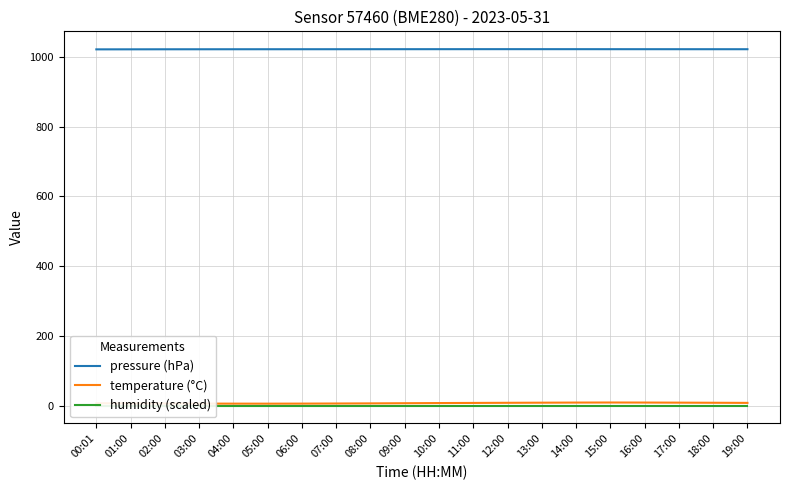

Which has a higher value, 07:00 or 19:00?

07:00